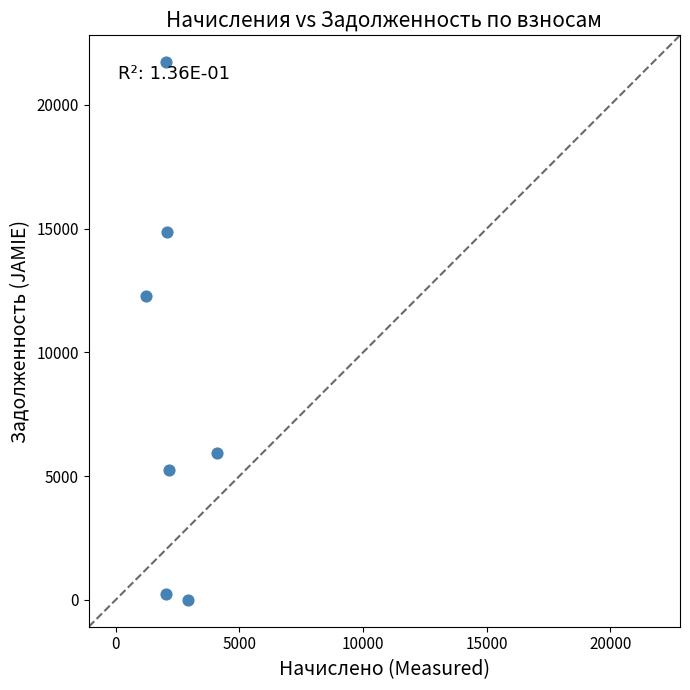

What is the range of X values (max minus min)?

2878.1